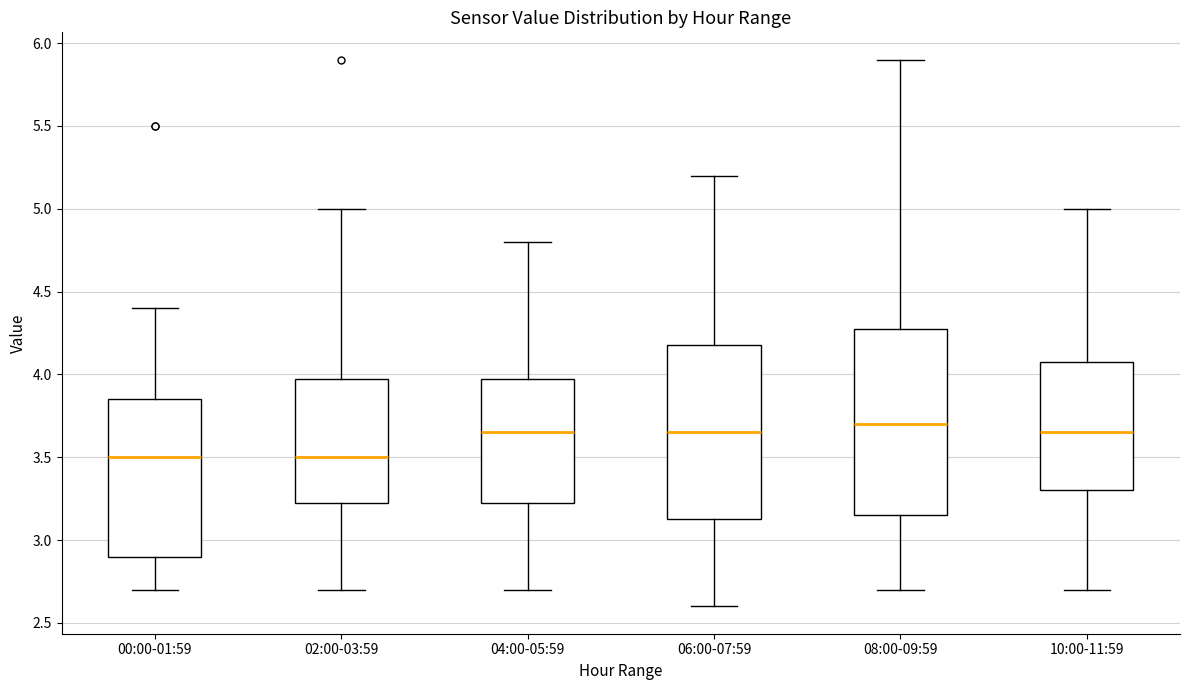

Which box is the tallest, from its lower edge to its upper edge?

08:00-09:59